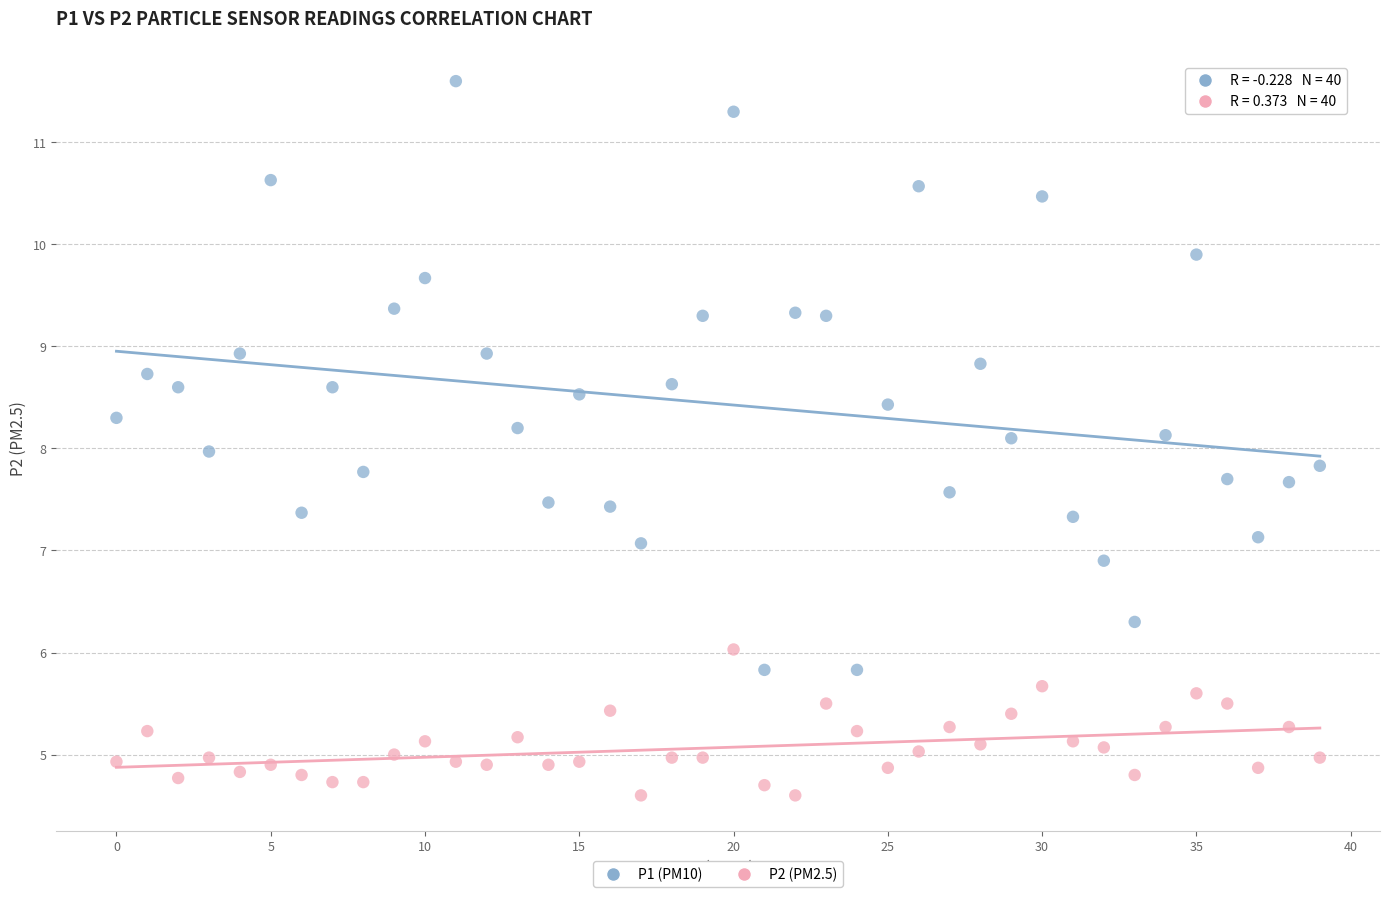

Which series reaches the maximum Y coordinate?

P1 (PM10)